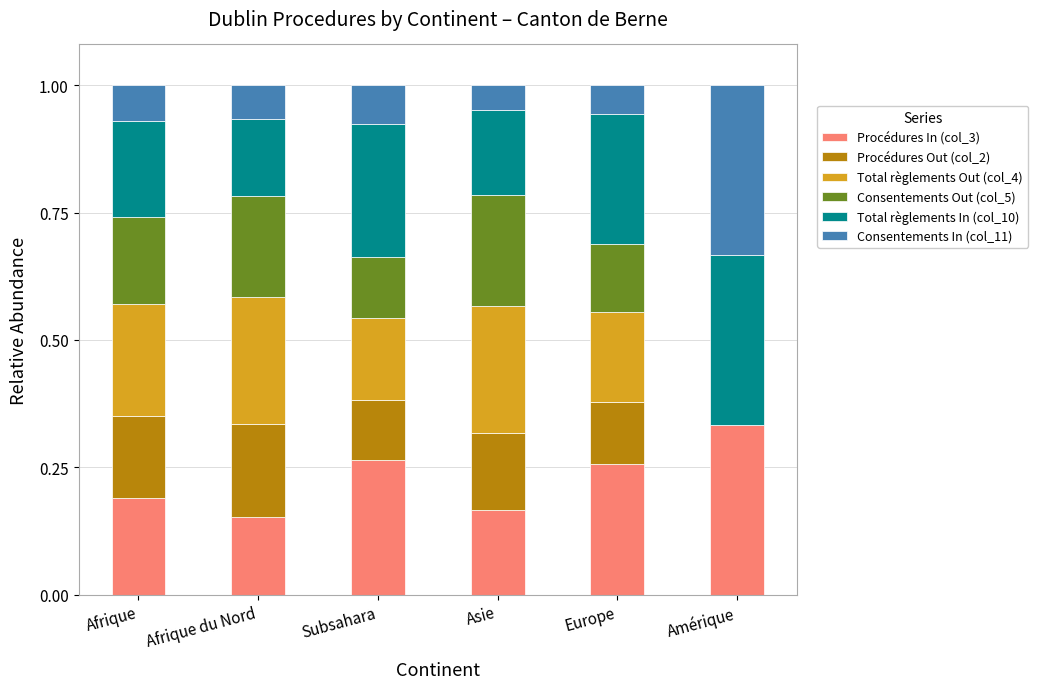

Which category has the highest value in the Procédures In (col_3) series?

Amérique